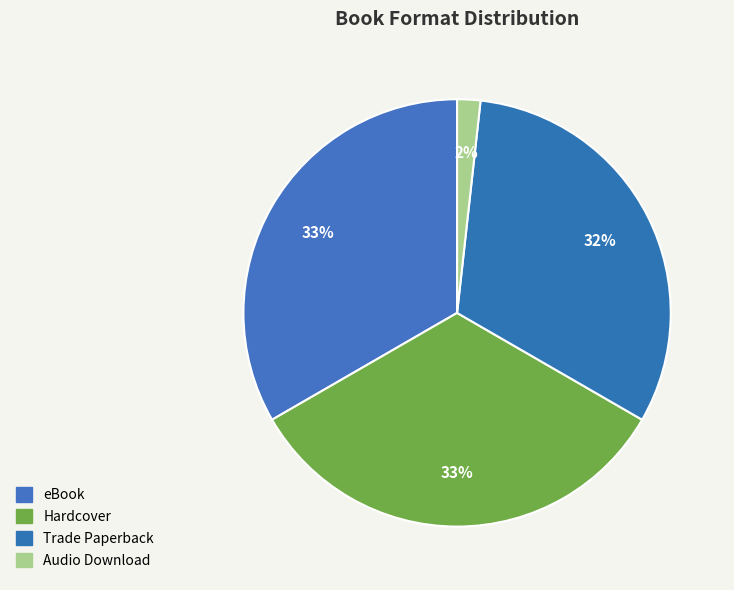

Do Trade Paperback and Hardcover together represent more than half of the pie?

Yes